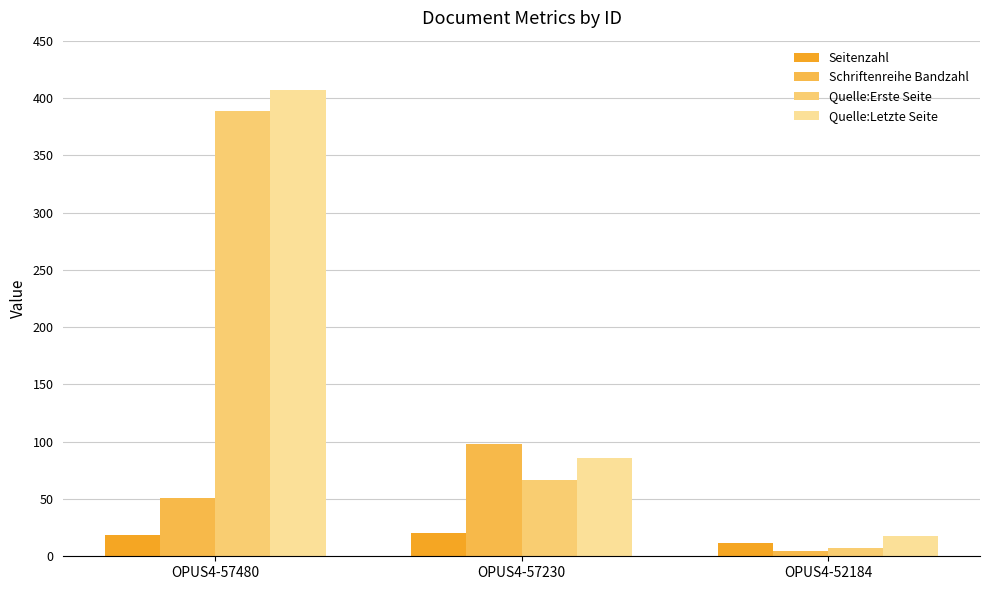

Where is Quelle:Letzte Seite nearest to the value 212?

OPUS4-57230